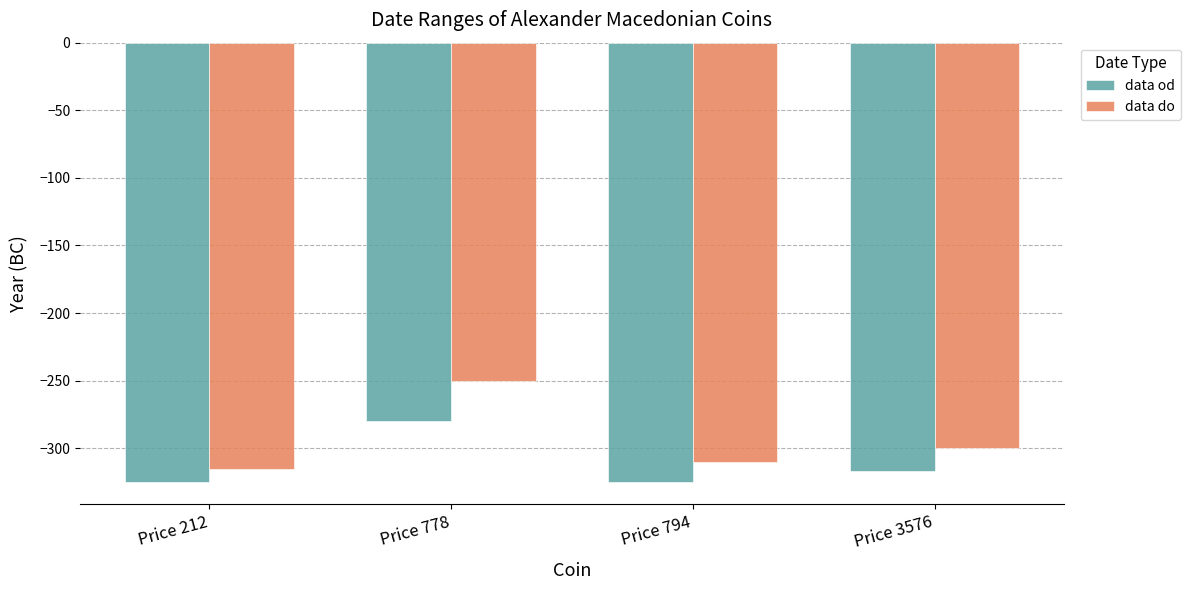

What is the spread (max minus min) of values at Price 778?

30